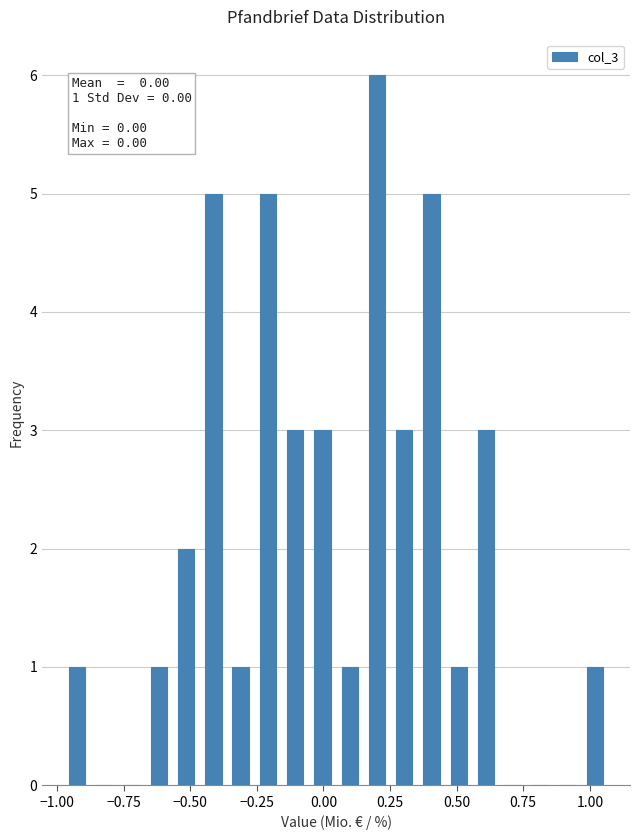

Read against the x-axis, roughly where is the centre of the tallest bar?

0.20